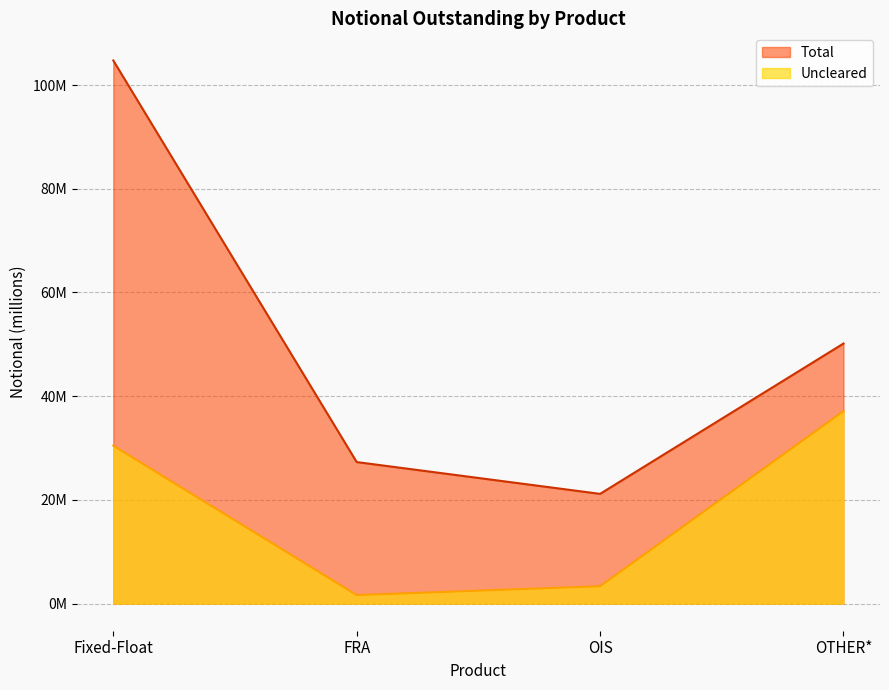

What is the smallest value displayed?

1641981